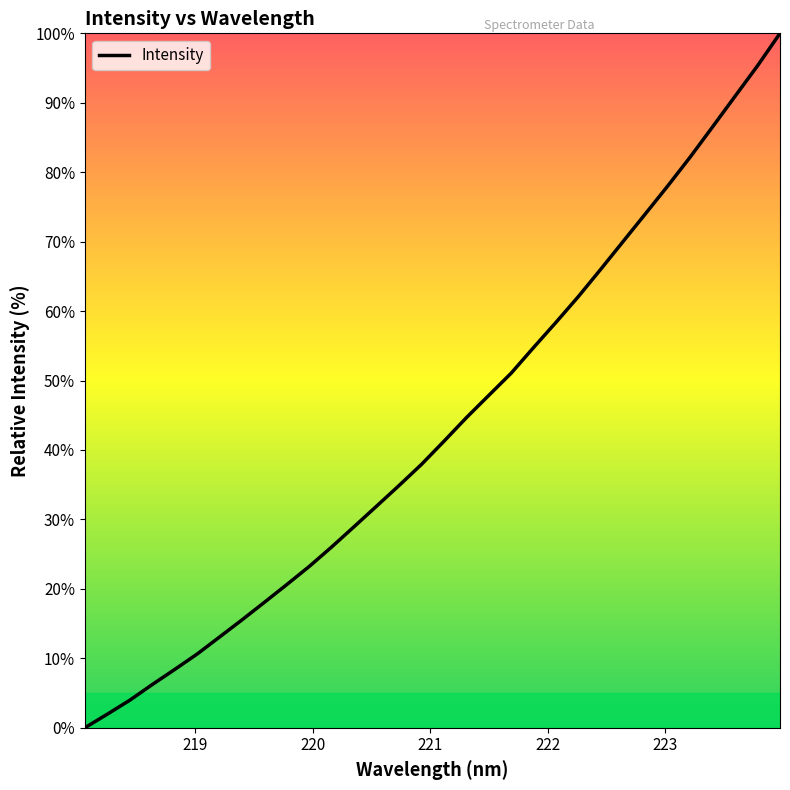

What is the difference between the maximum and minimum values?

100.0